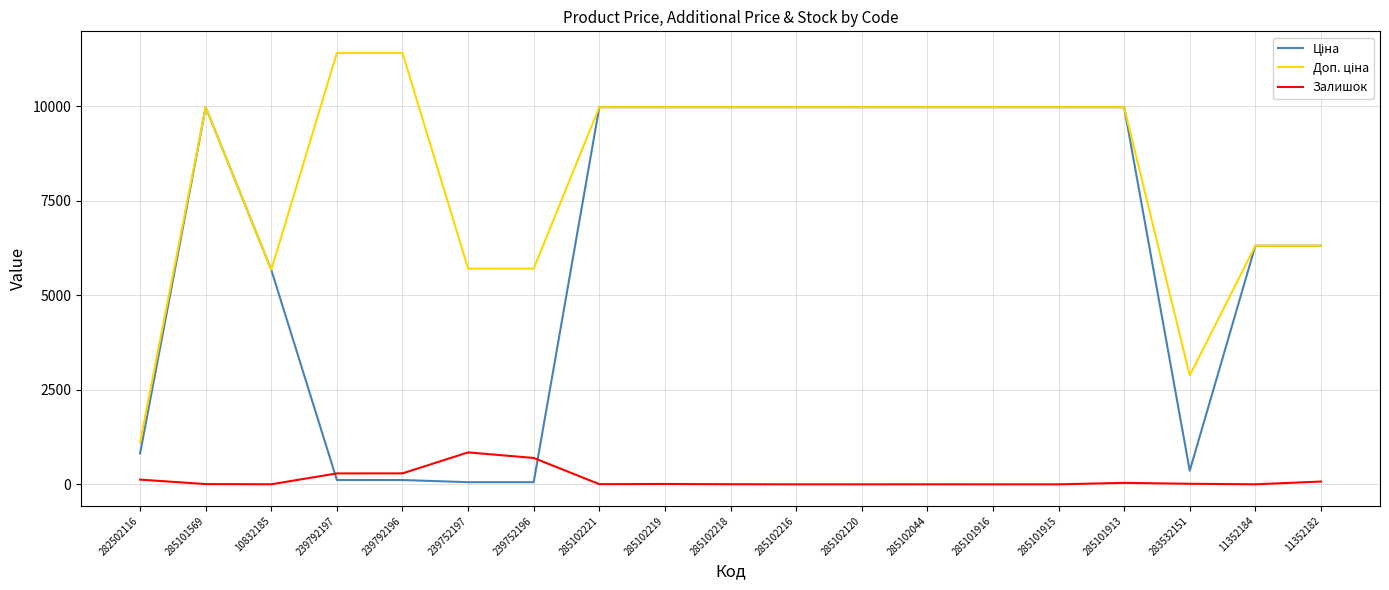

True or false: Залишок has a value of 0.0 at 285101916.

True